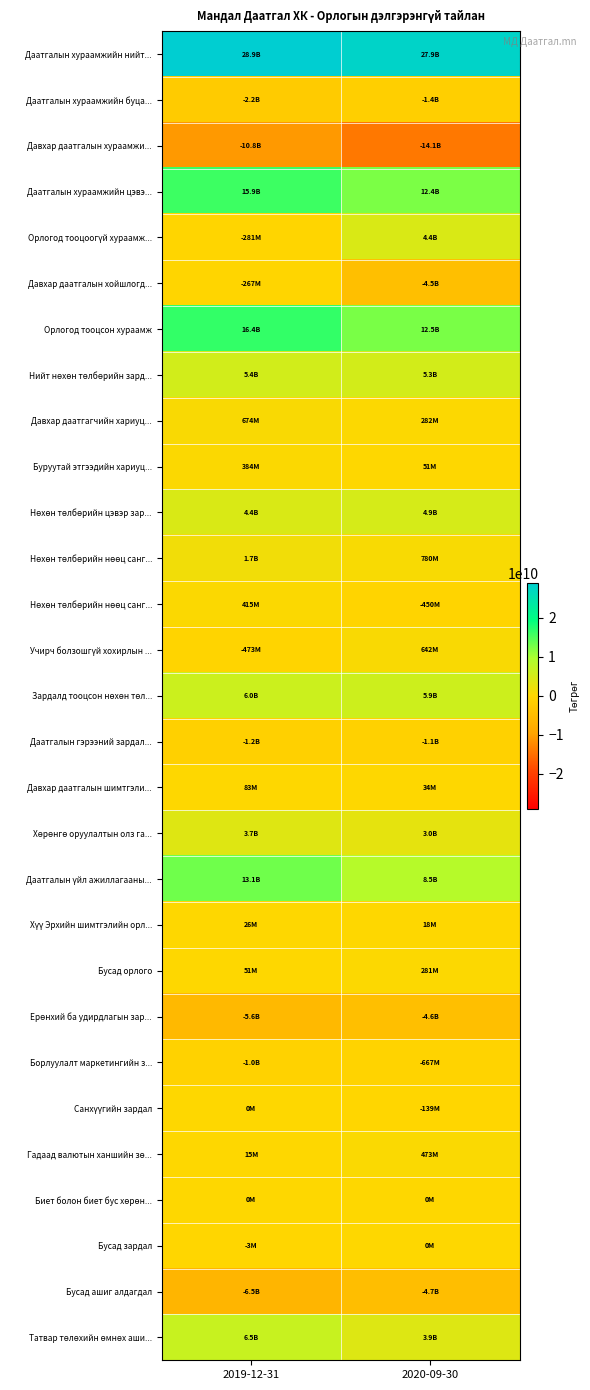

What is the difference between the highest and lowest values at 2019-12-31?

39769604617.6